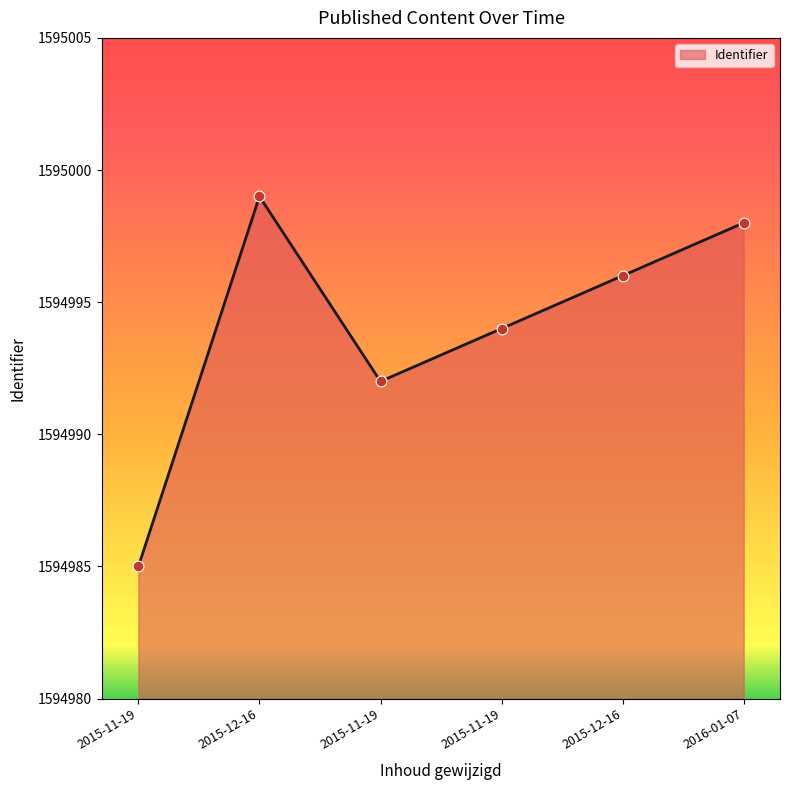

How many lines are shown in the chart?

1